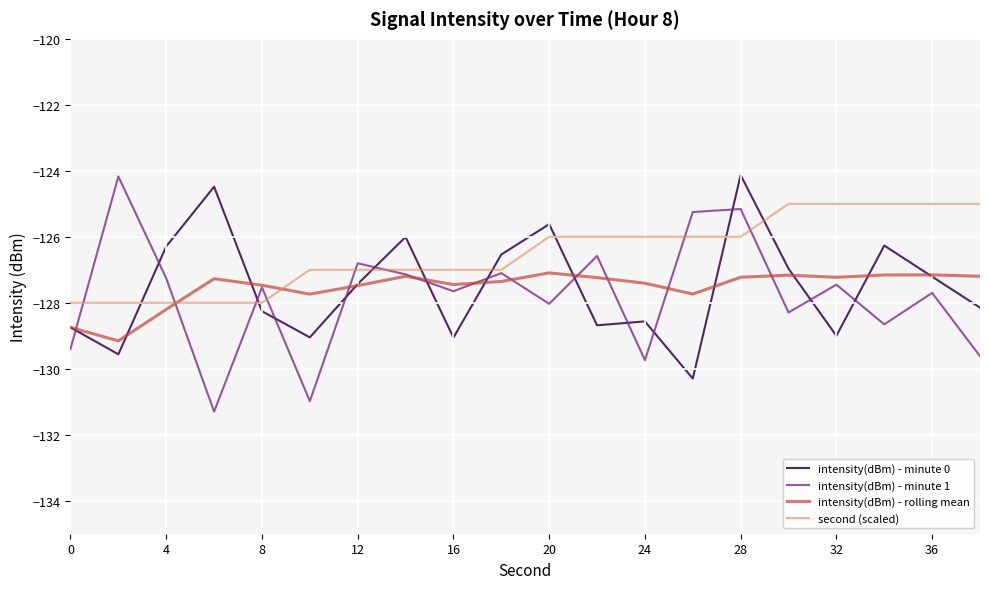

What is the minimum value for intensity(dBm) - minute 0?

-130.3